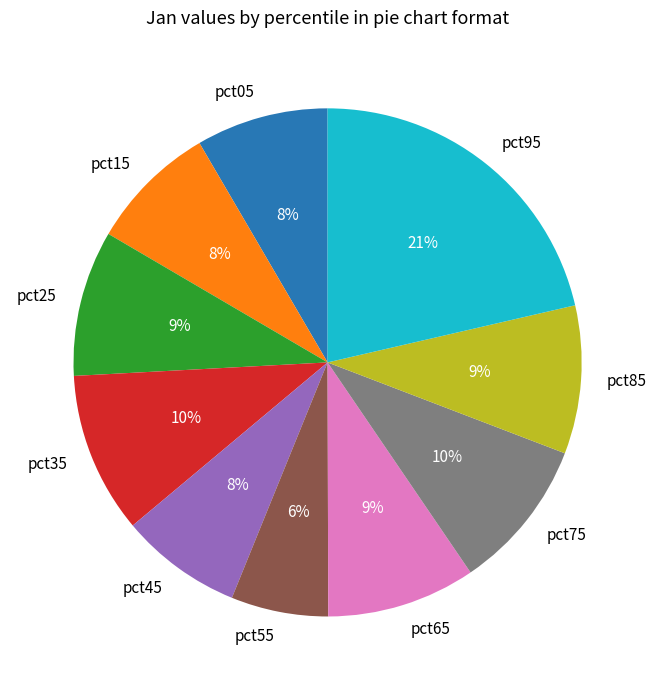

True or false: pct35 accounts for 10% of the total.

True